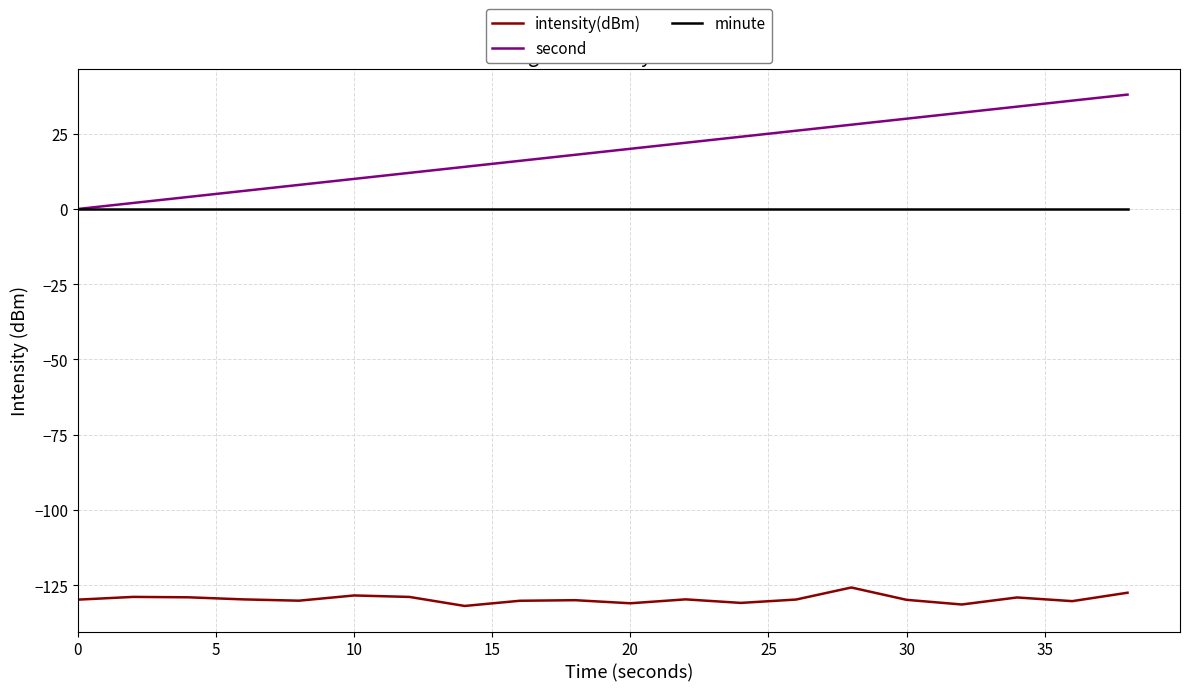

True or false: minute and intensity(dBm) intersect in this chart.

False